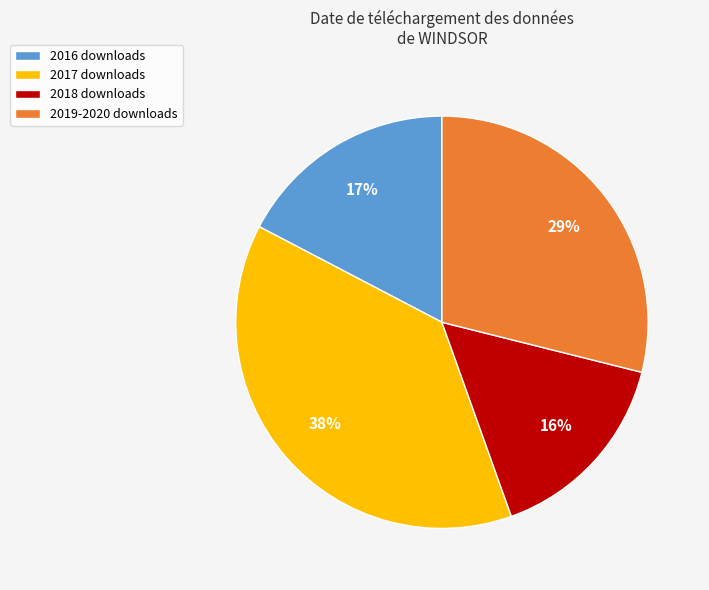

Rank the categories by value from lowest to highest.

2018 downloads, 2016 downloads, 2019-2020 downloads, 2017 downloads